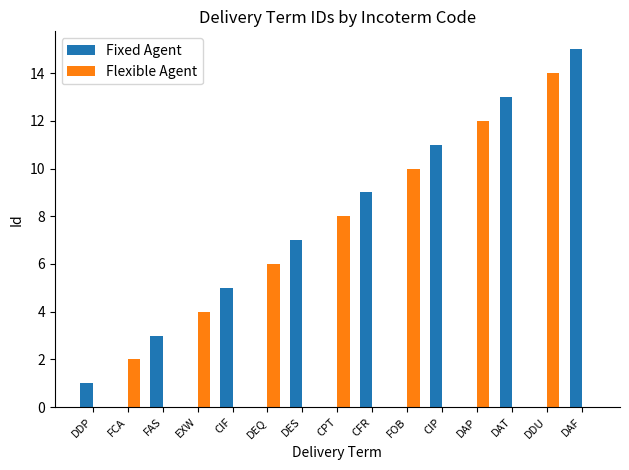

What is the sum of all Flexible Agent values?

56